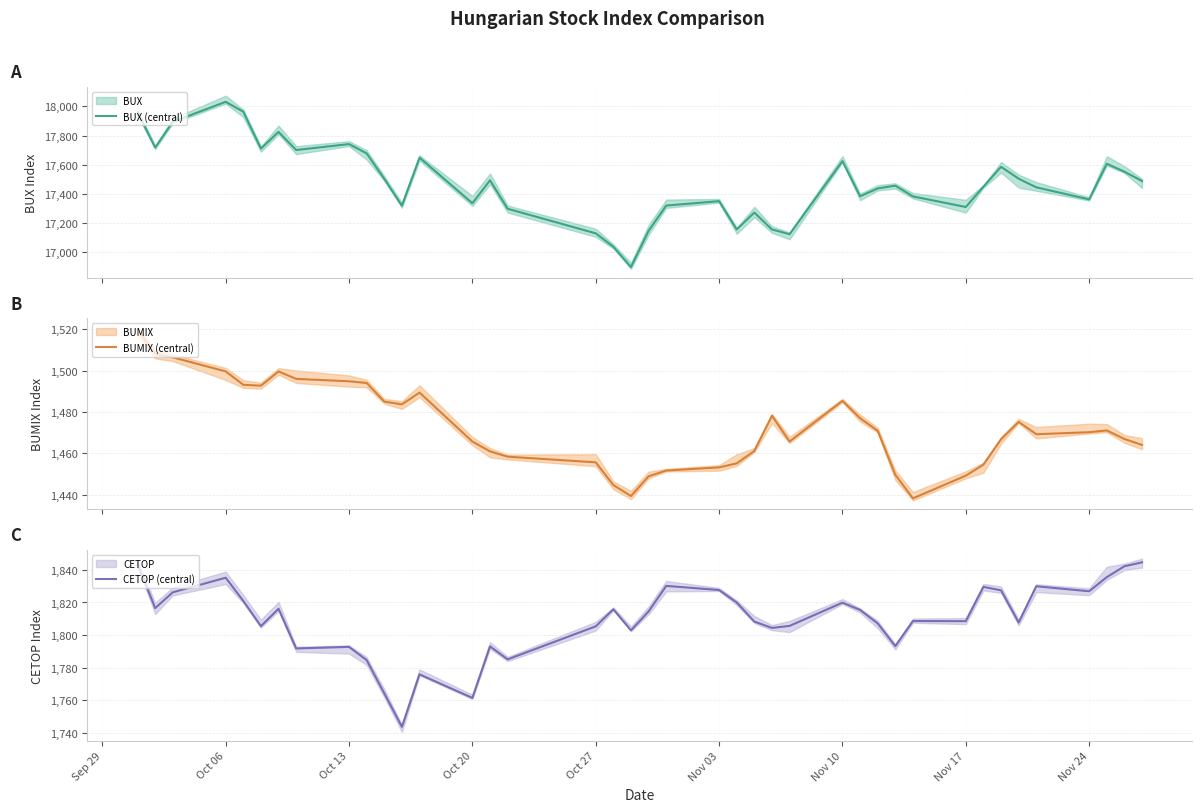

Where is the first local maximum for CETOP (central)?

Oct 06